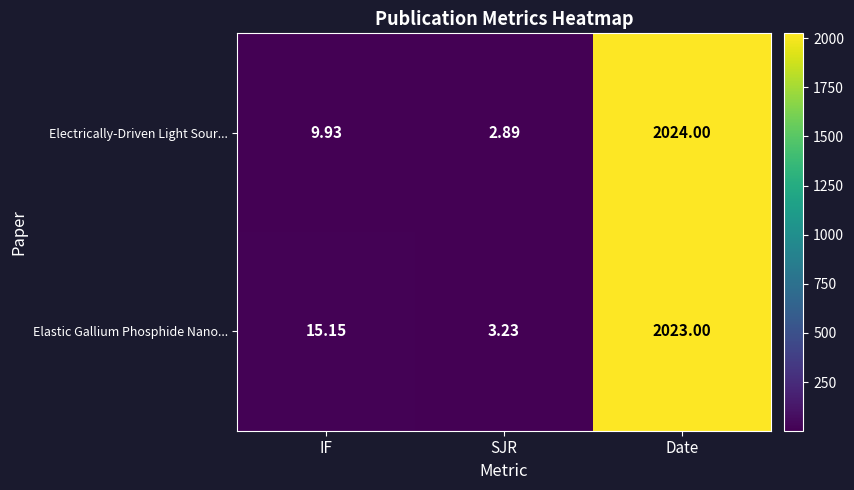

Which label corresponds to the largest value in the chart?

Date